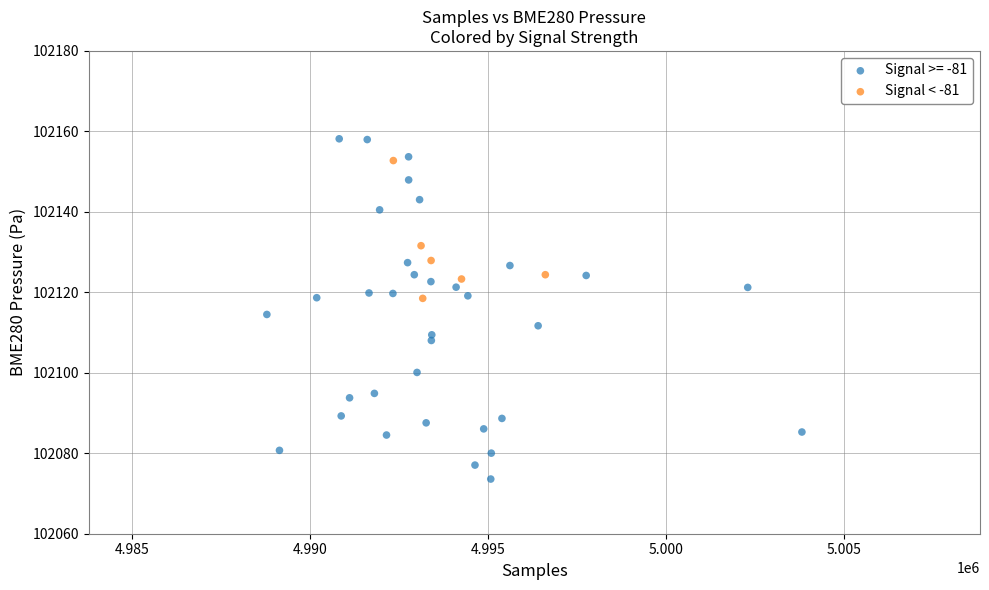

Which series contains the lowest Y value?

Signal >= -81